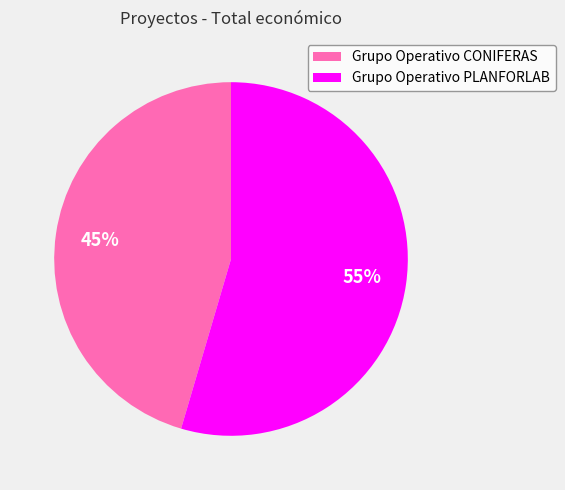

Which category accounts for the majority?

Grupo Operativo PLANFORLAB